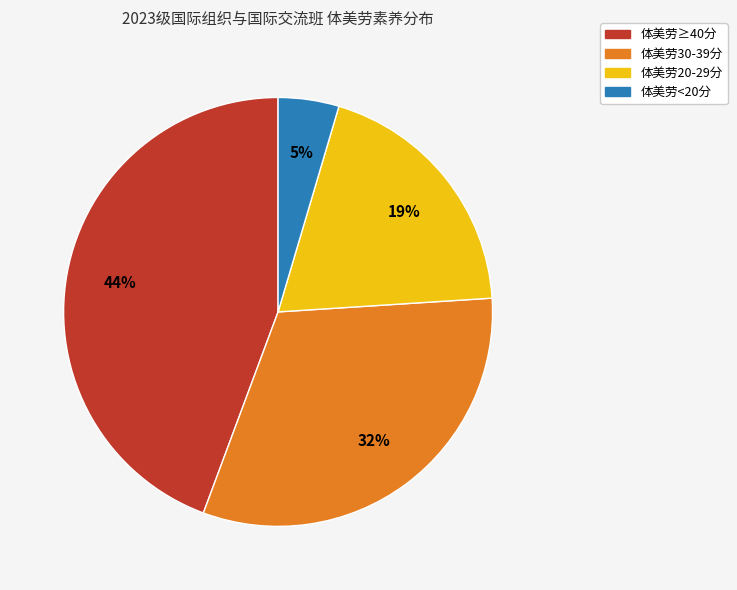

Rank the categories by value from highest to lowest.

体美劳≥40分, 体美劳30-39分, 体美劳20-29分, 体美劳<20分